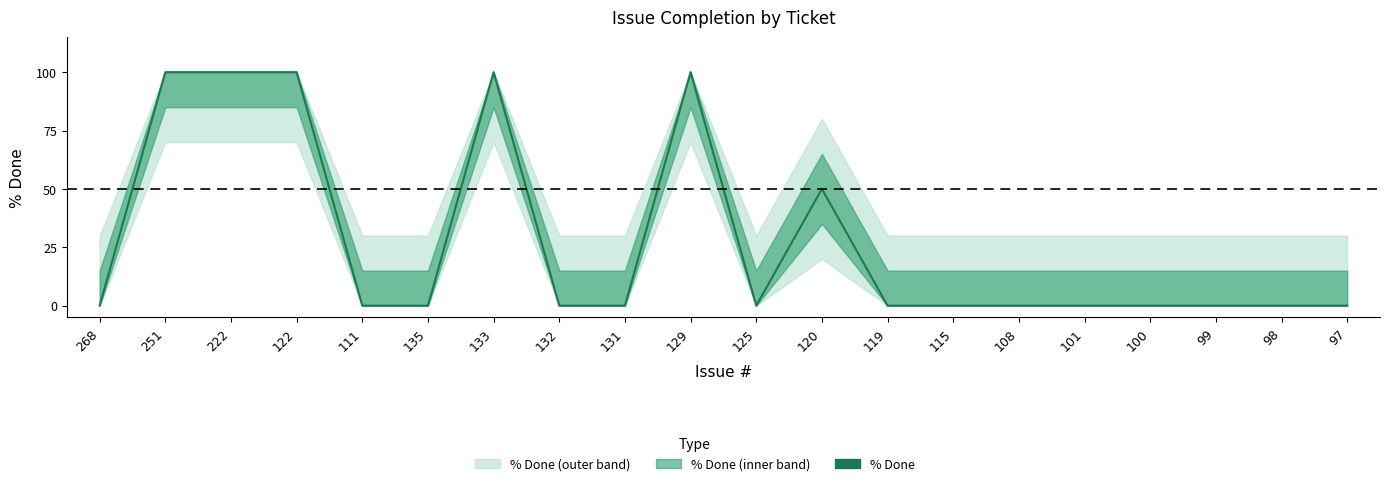

Is it true that the value at 132 is 0?

True